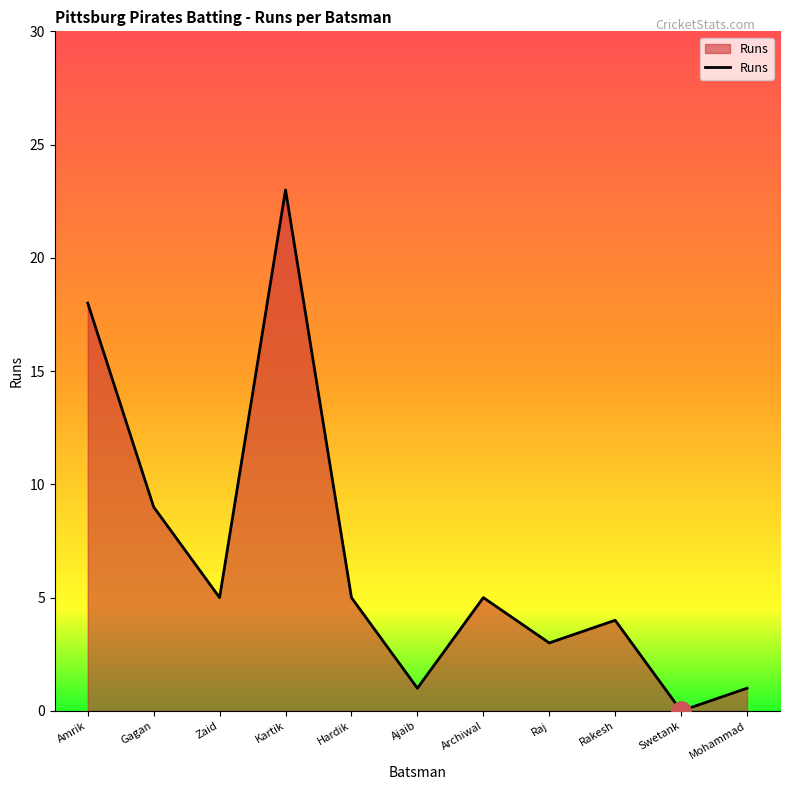

Where is the data nearest to the value 11?

Gagan